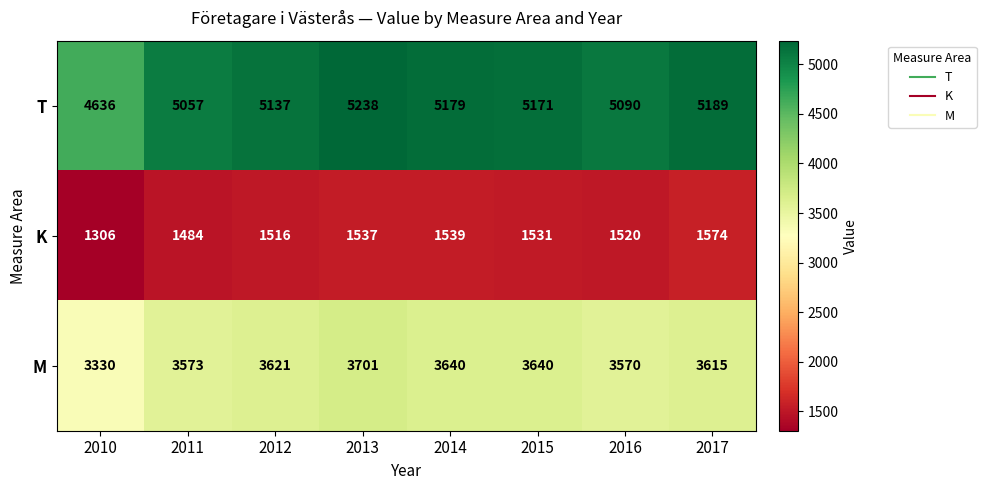

Between 2013 and 2015, which series saw the biggest shift?

T